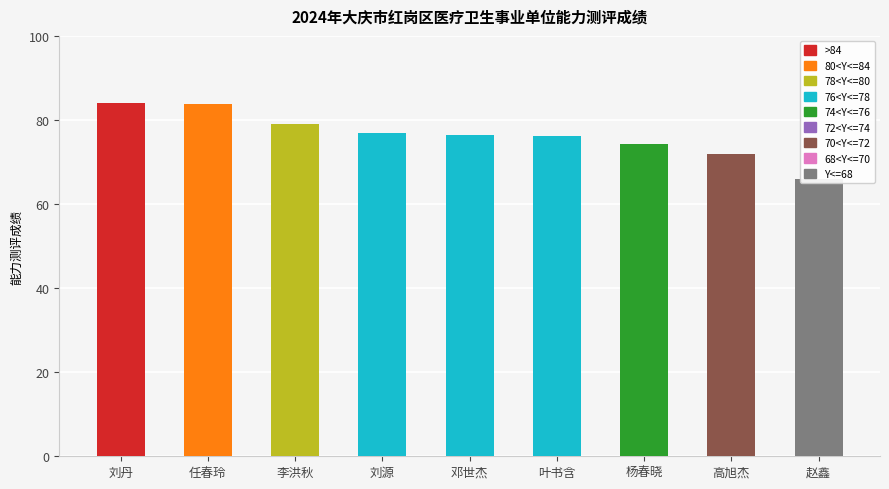

What is the minimum value shown in the chart?

65.9